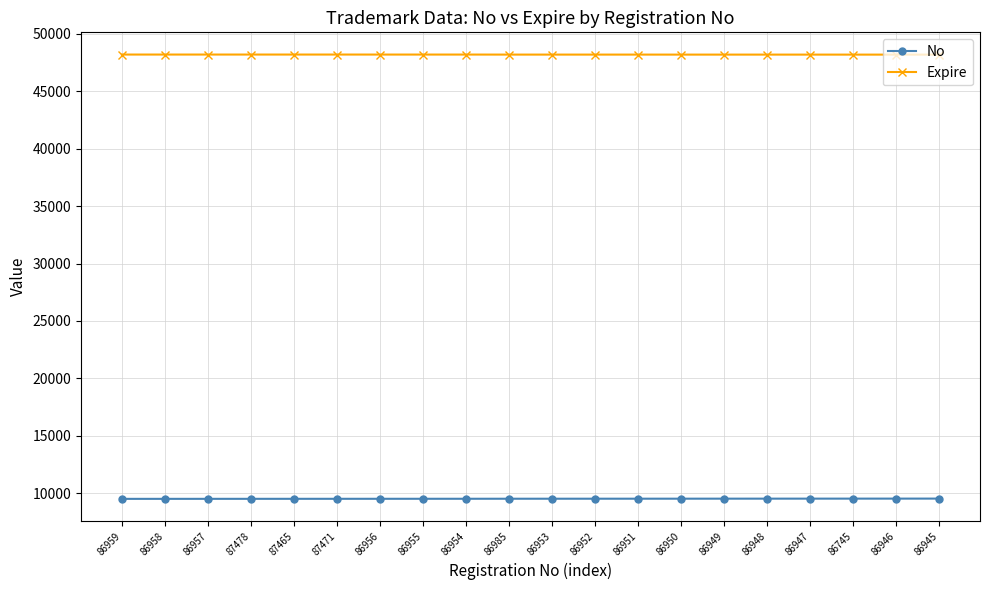

Is the value of Expire at 86745 greater than the value of No at 86959?

Yes